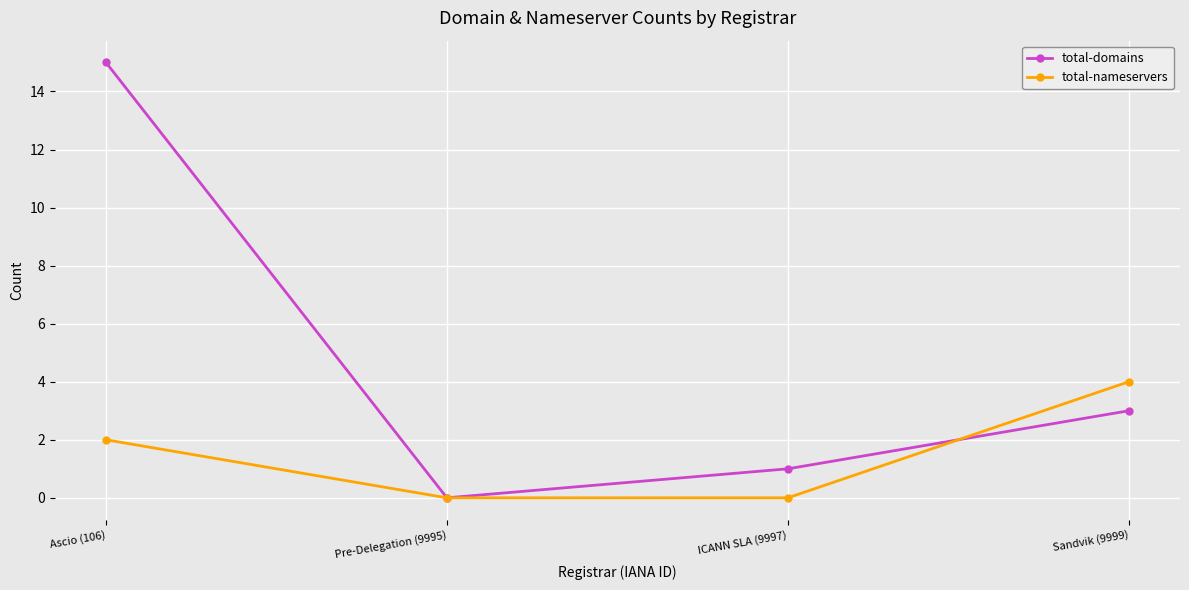

Count the number of data series in this chart.

2